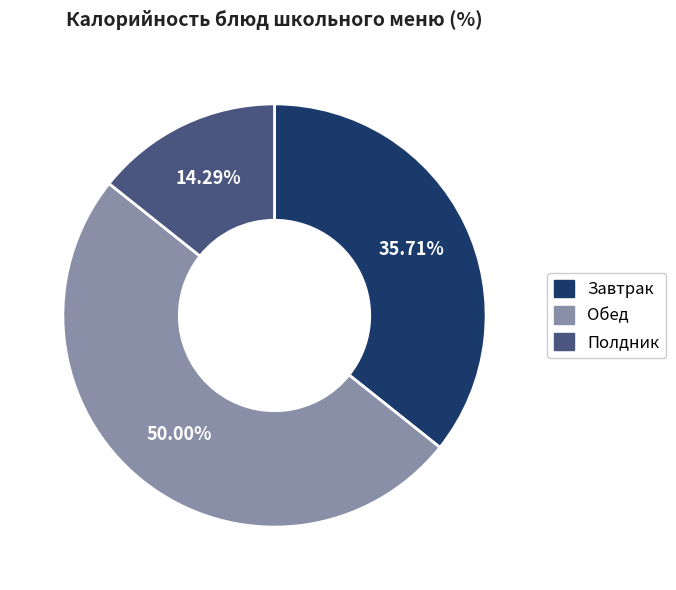

How many slices are in this pie chart?

3